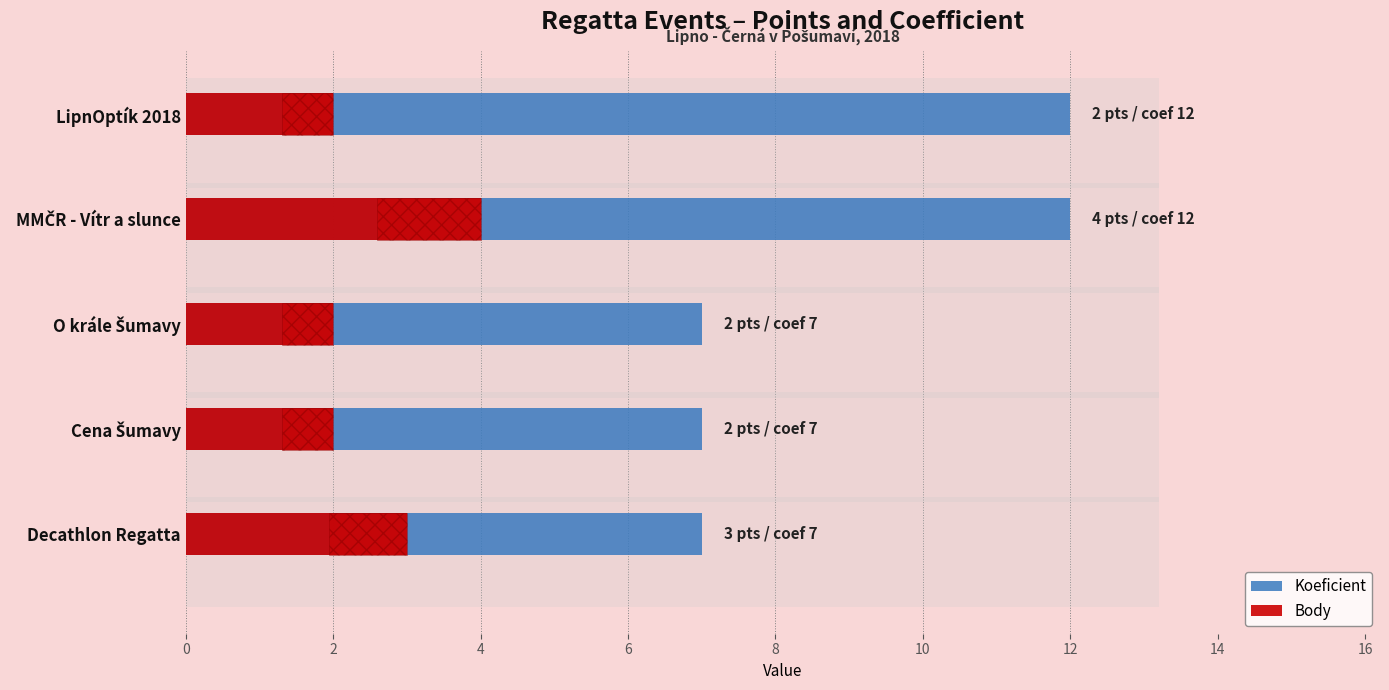

What is the difference between the maximum and minimum values in the Koeficient series?

5